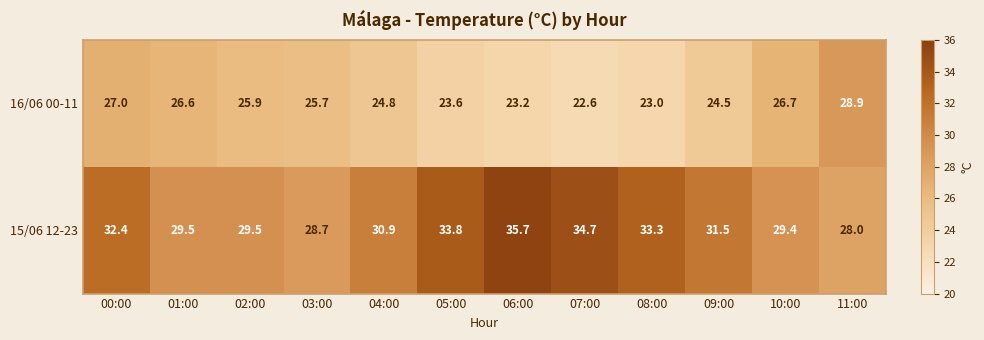

List the series in order of their overall mean, highest first.

15/06 12-23, 16/06 00-11